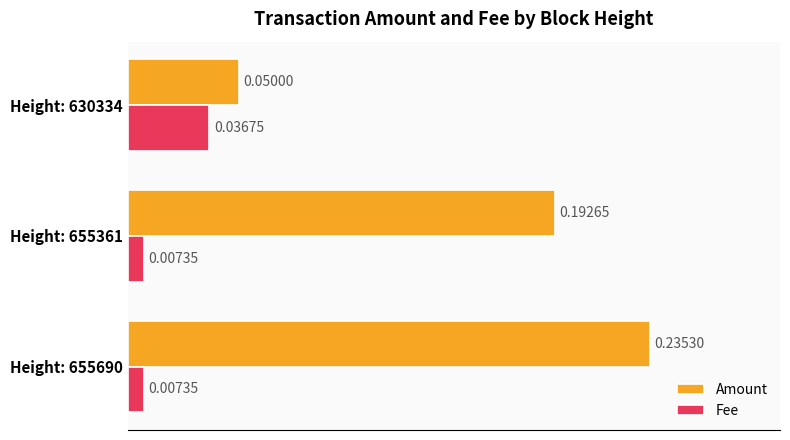

Between Height: 655361 and Height: 630334, which series saw the biggest shift?

Amount